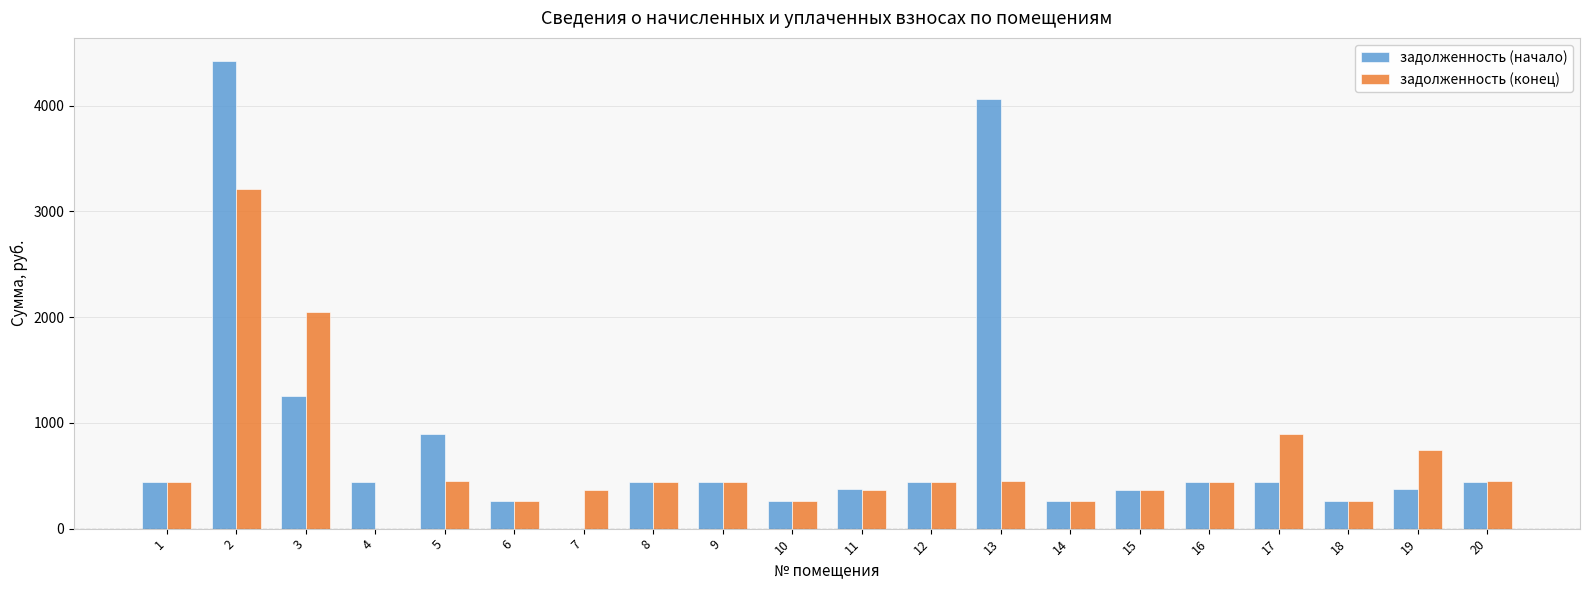

Where is задолженность (конец) nearest to the value 1607?

3